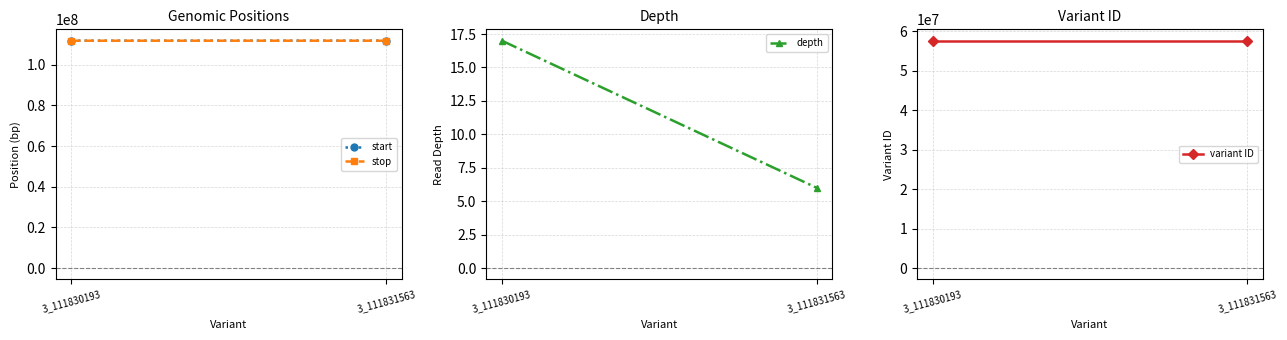

Count the number of categories in the chart.

2